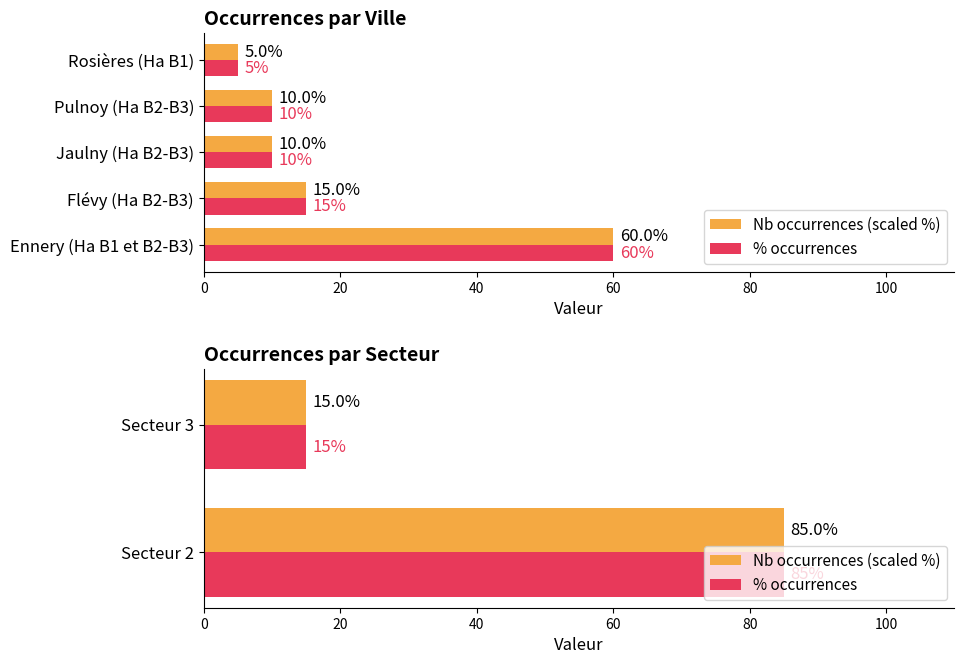

At how many categories does at least one series exceed 64?

1